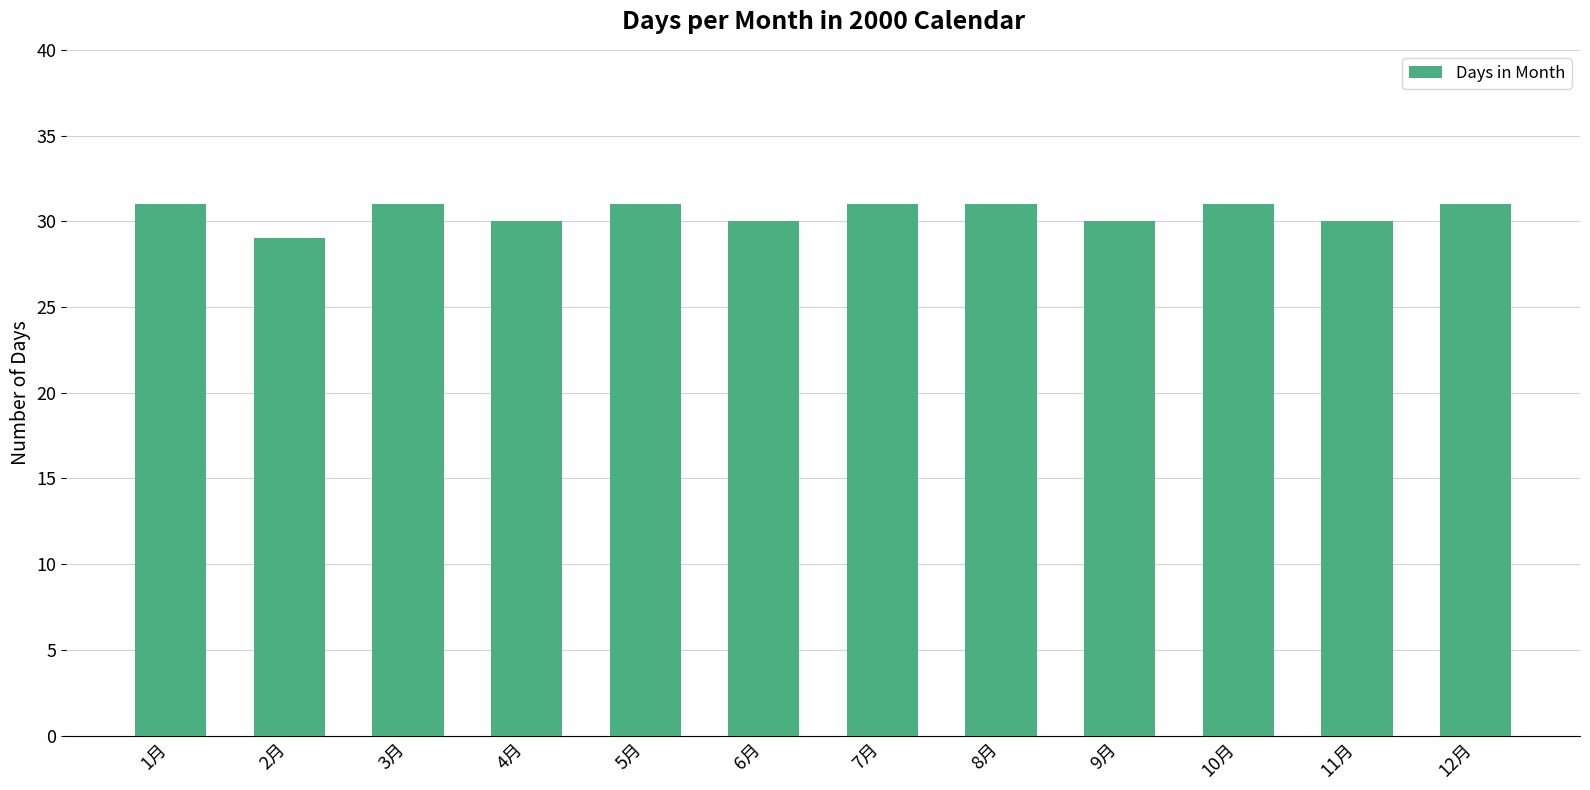

What position from the left is 8月?

8